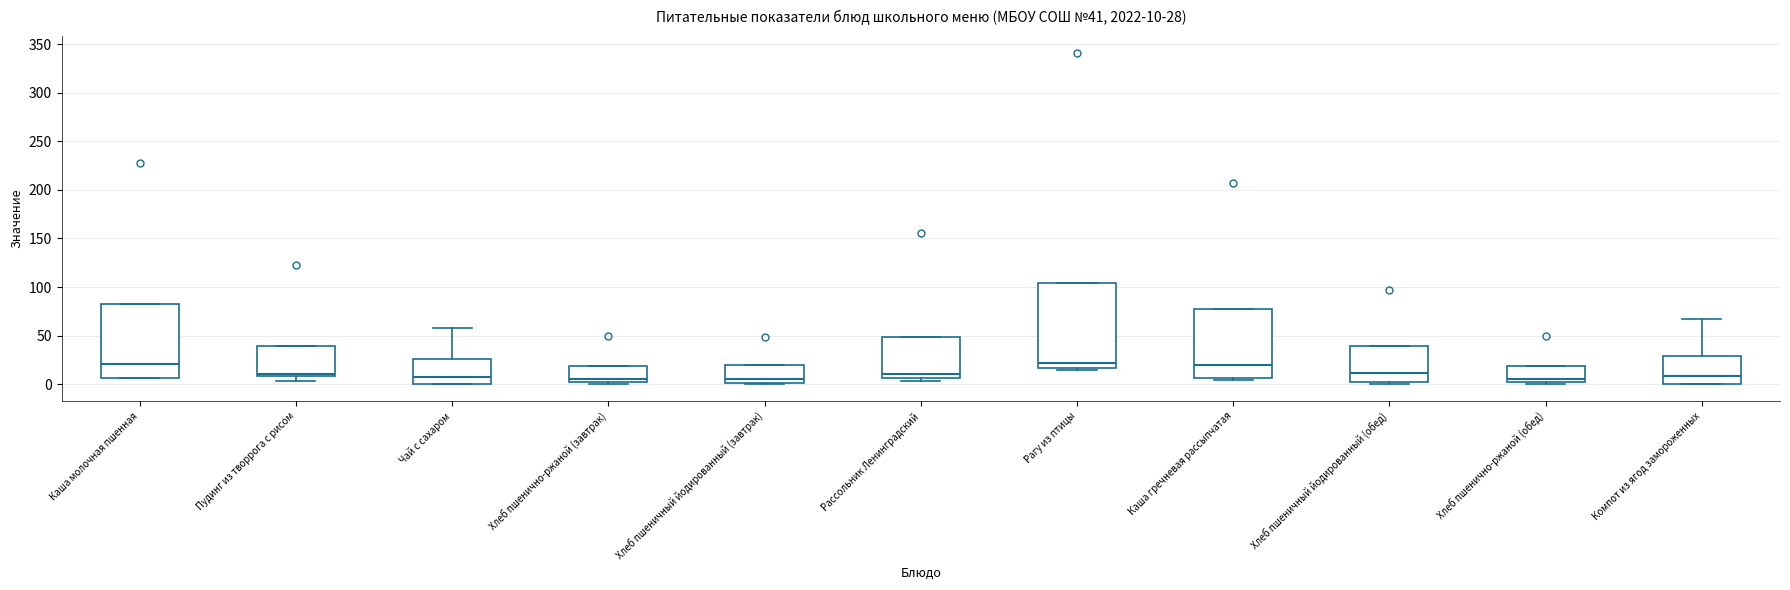

Which box is the tallest, from its lower edge to its upper edge?

Рагу из птицы